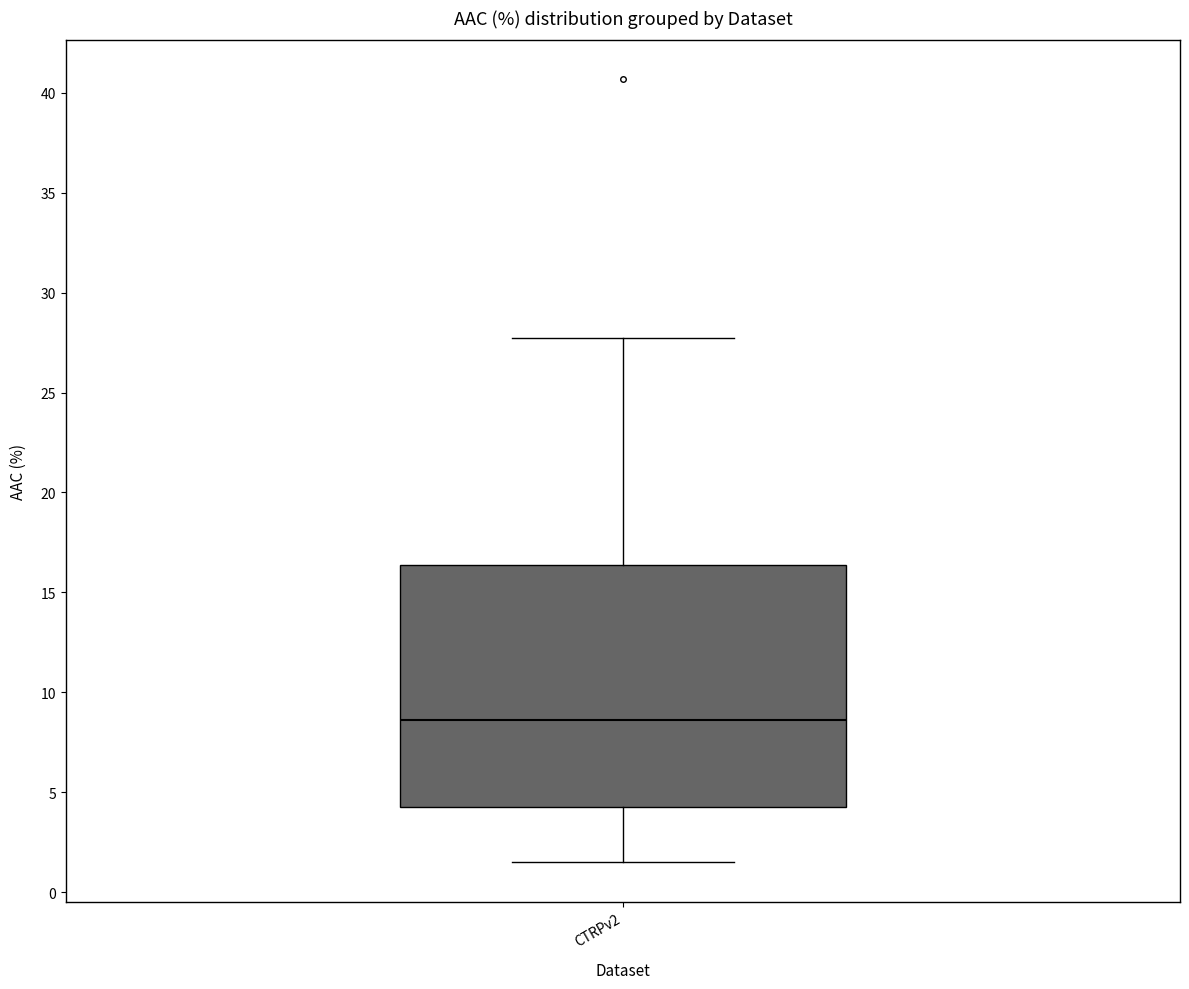

Read this box plot against the y-axis: the position of the median line, the range covered by the box, and the ends of both whiskers. The values are not printed on the chart, so give them approximately, as read against the axis.

median 8.5, box 4.5 to 16.5, whiskers 1.5 to 27.5